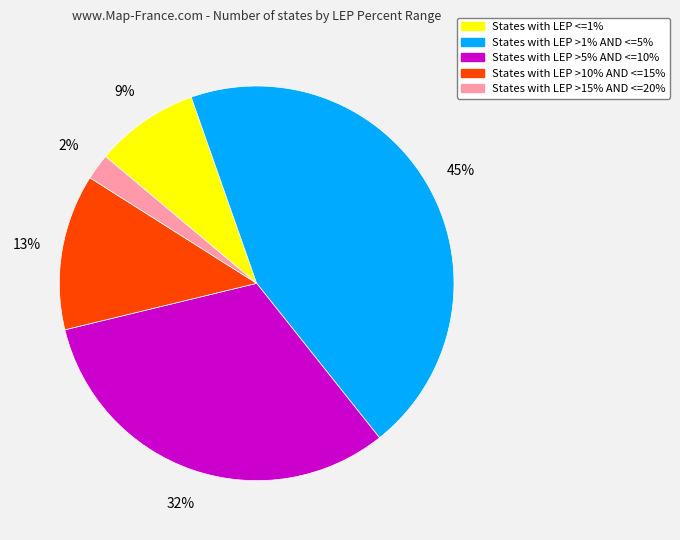

How many segments does this pie chart have?

5